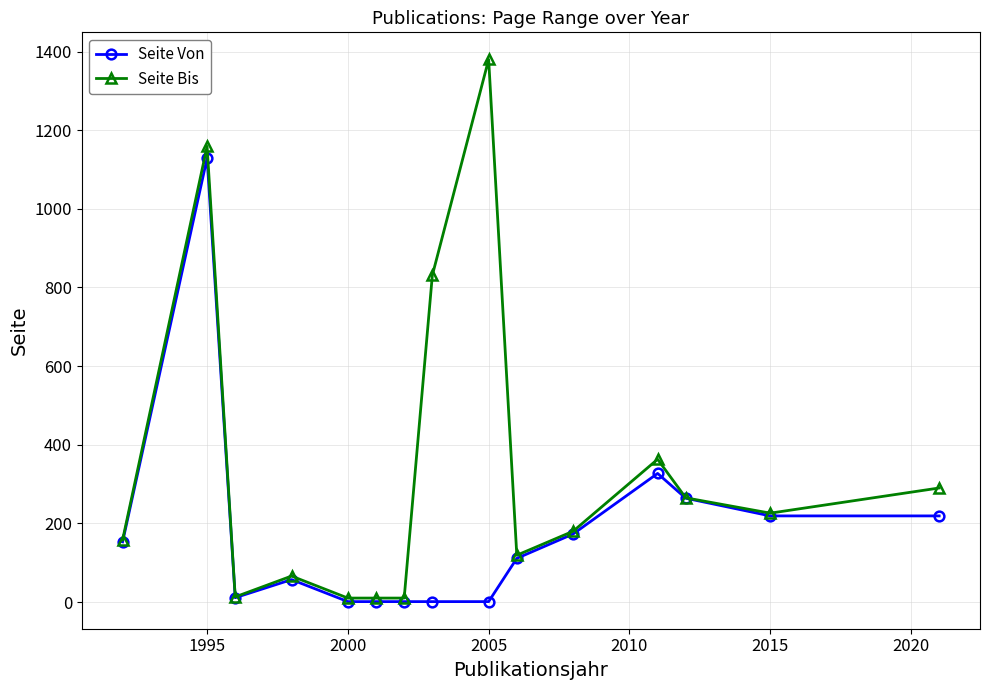

What is the greatest value displayed?

1380